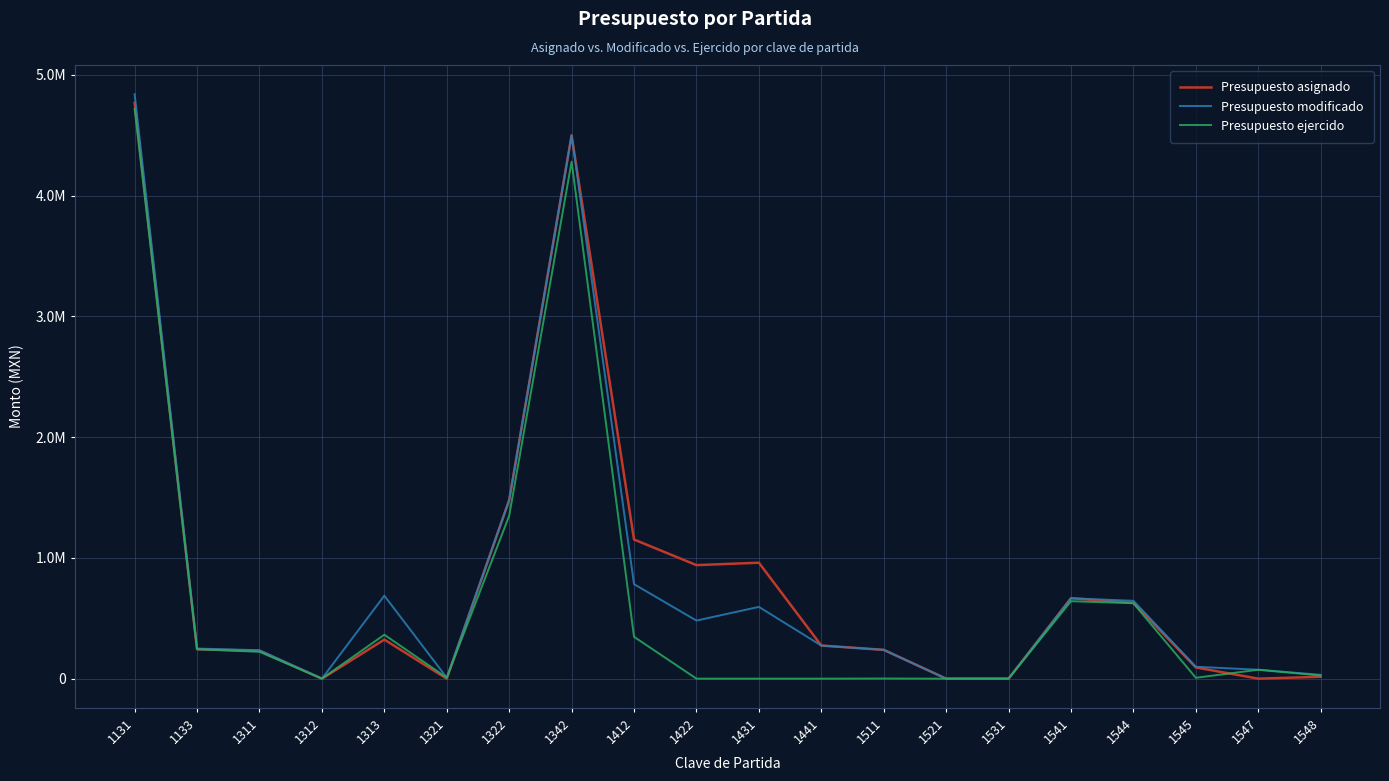

Is the value of Presupuesto modificado at 1312 greater than the value of Presupuesto asignado at 1545?

No